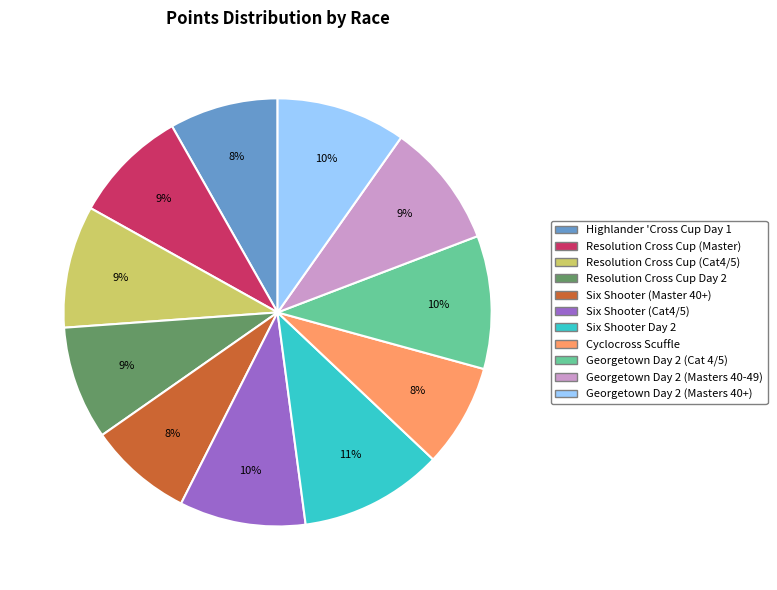

Which slice is the largest?

Six Shooter Day 2